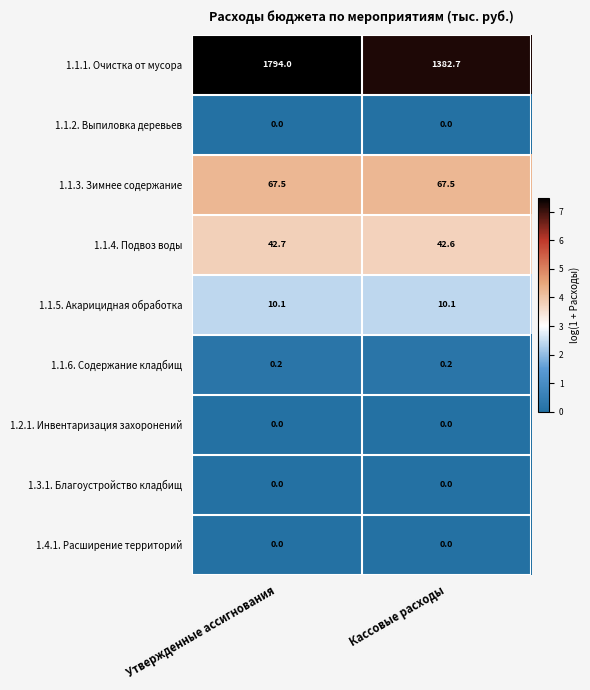

What is the difference between the highest and lowest values at Утвержденные ассигнования?

1794.0